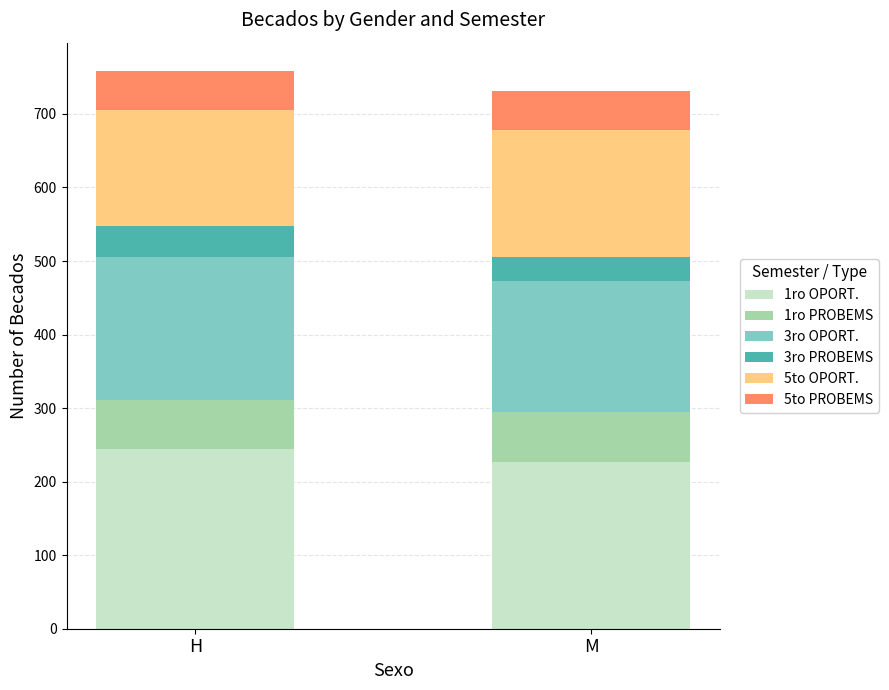

What is the total value across all series at H?

759